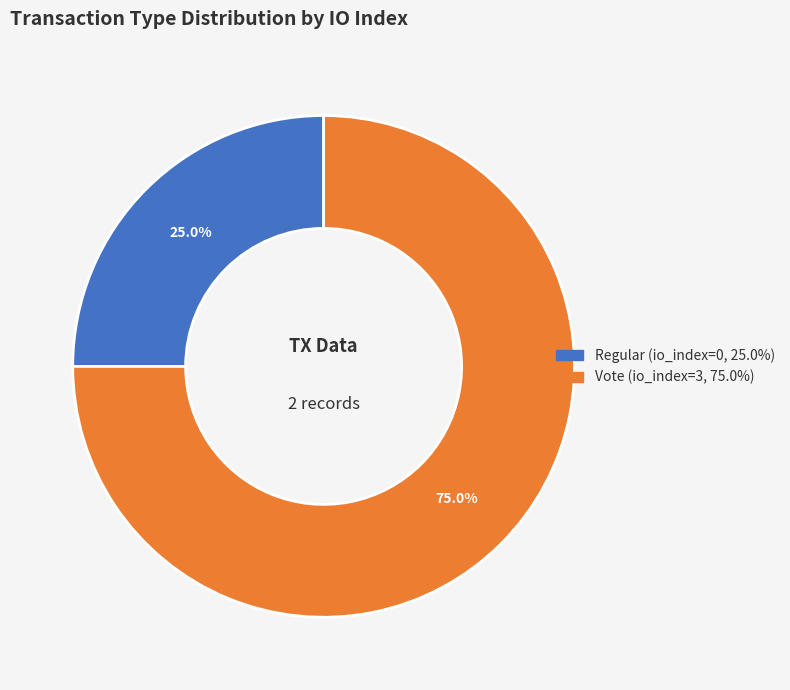

What is the majority slice?

Vote